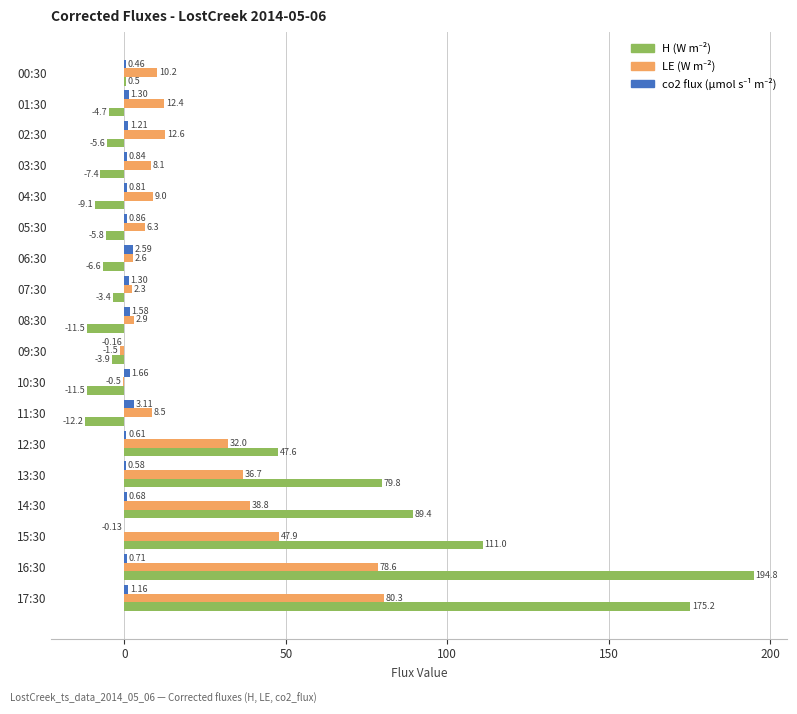

What is the total value across all series at 00:30?

11.2